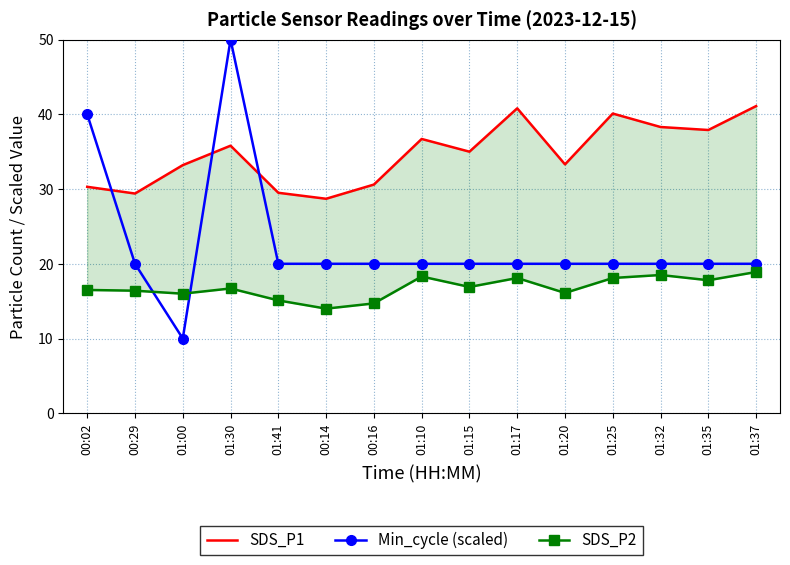

What is the minimum value shown in the chart?

10.0